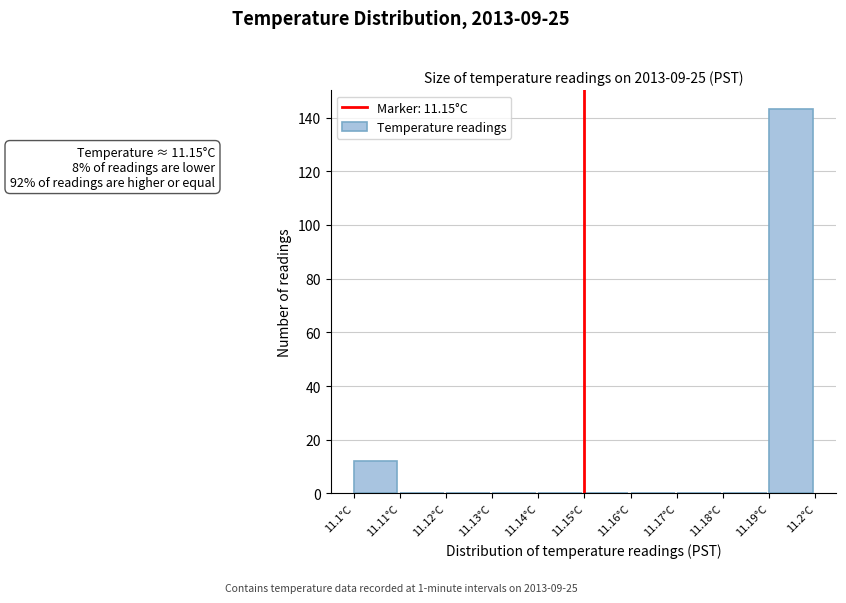

Which range on the x-axis has the tallest bar?

11.19 to 11.20